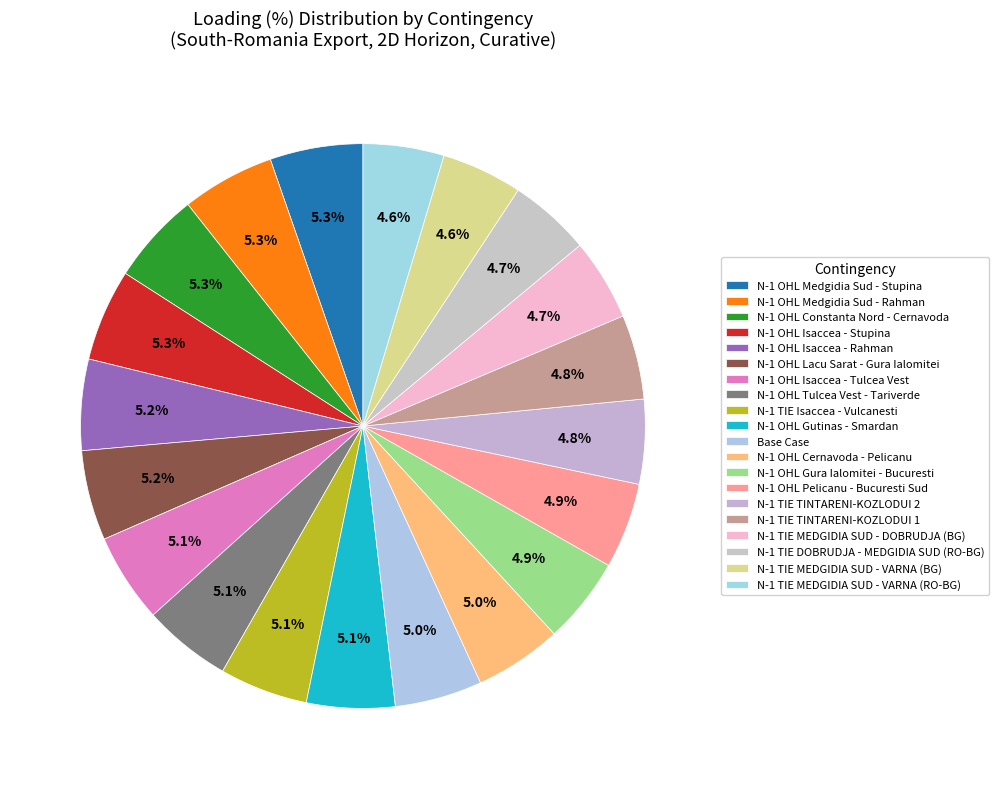

How many slices are in this pie chart?

20